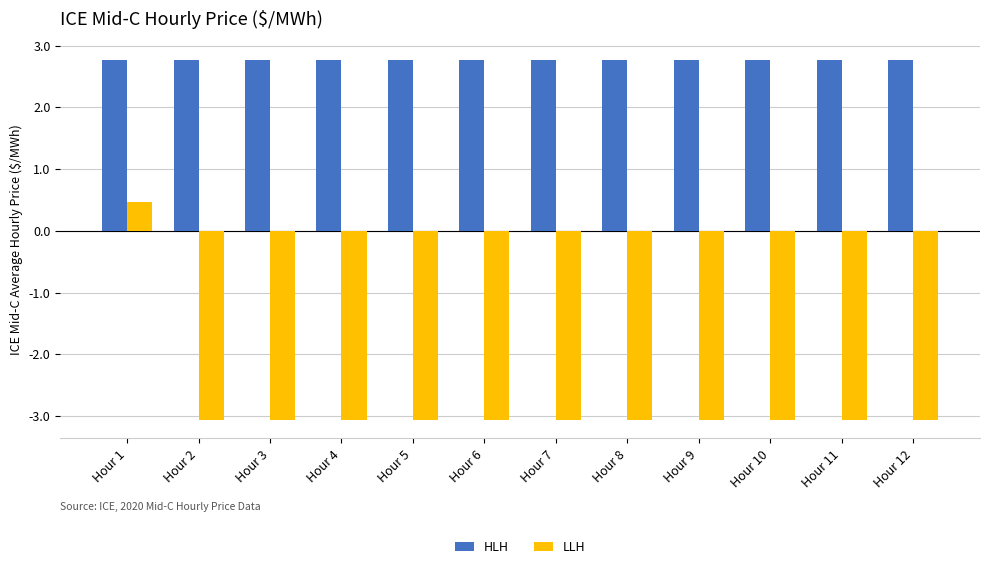

Is it true that HLH equals 2.8 at Hour 9?

True